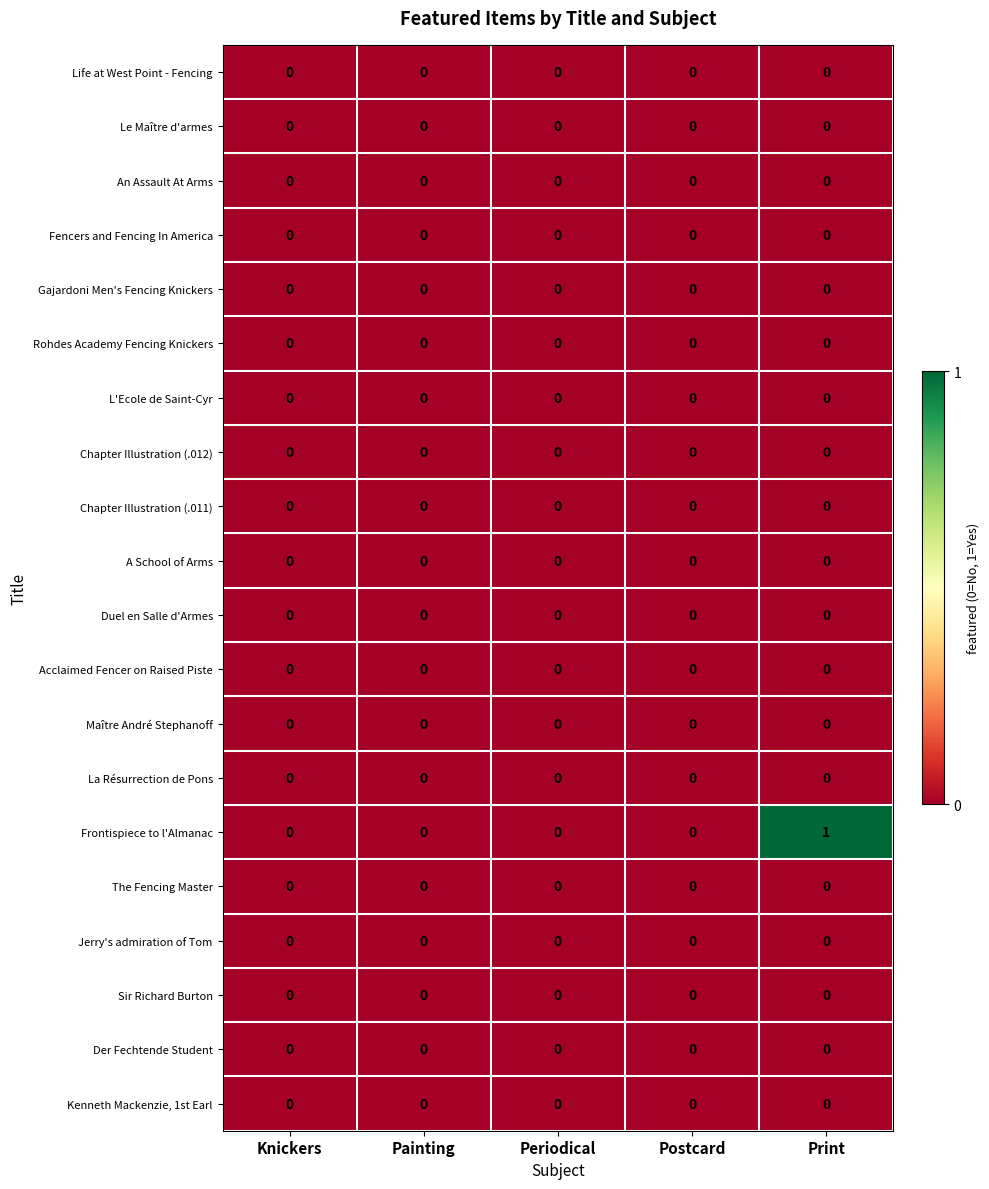

The value of Frontispiece to l'Almanac at Periodical is 0. True or false?

True